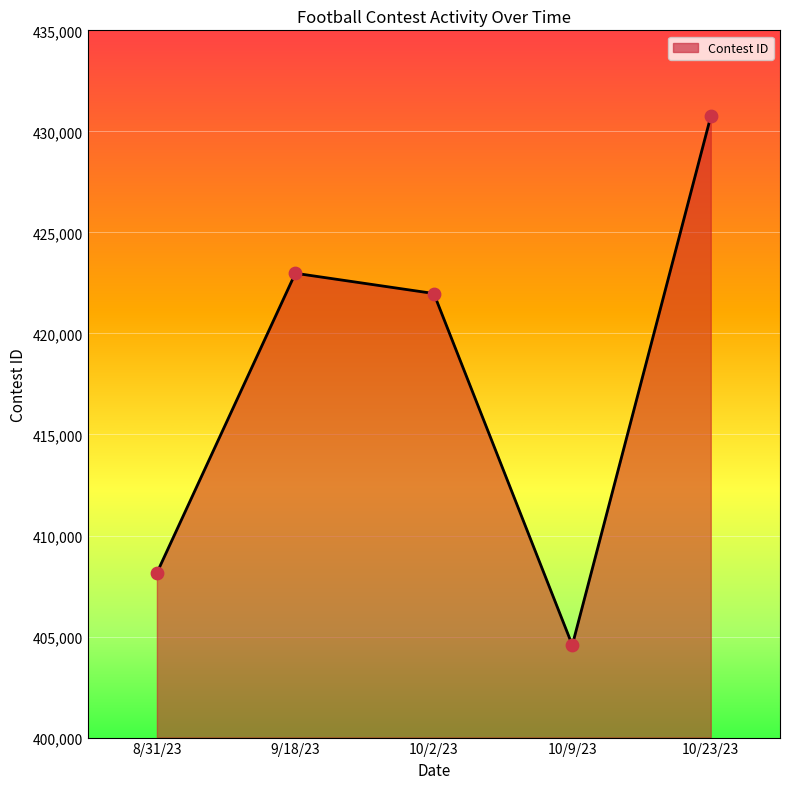

Which has a higher value, 10/23/23 or 10/9/23?

10/23/23